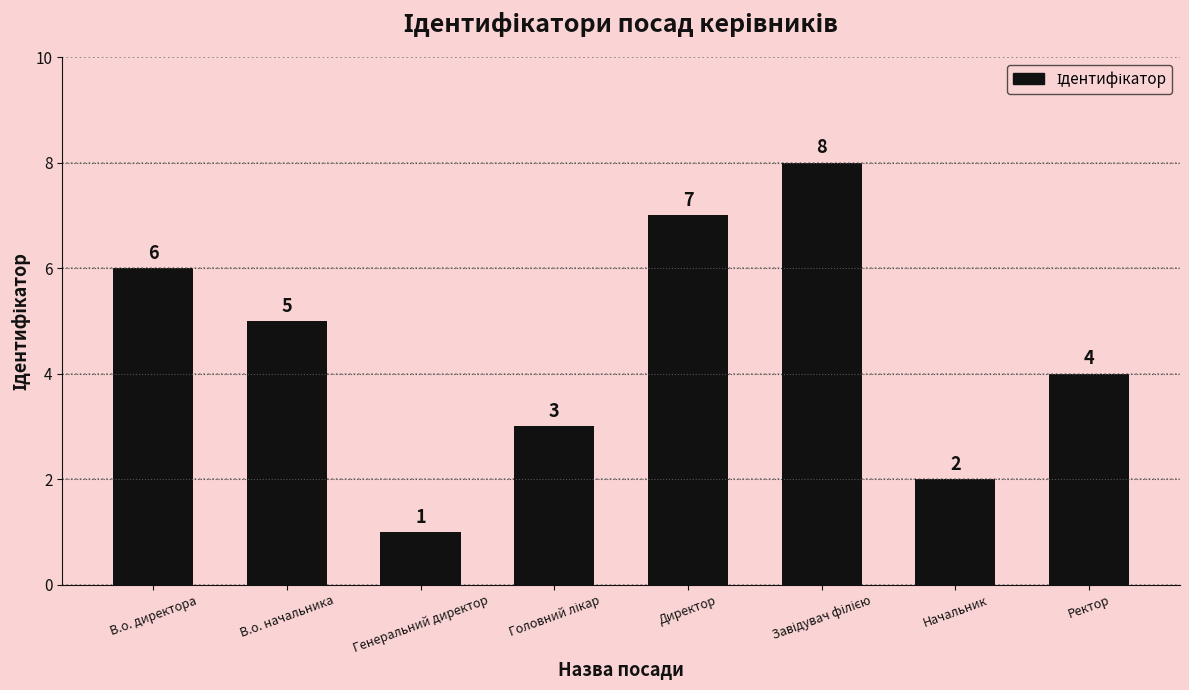

What is the difference between the values at В.о. начальника and Генеральний директор?

4